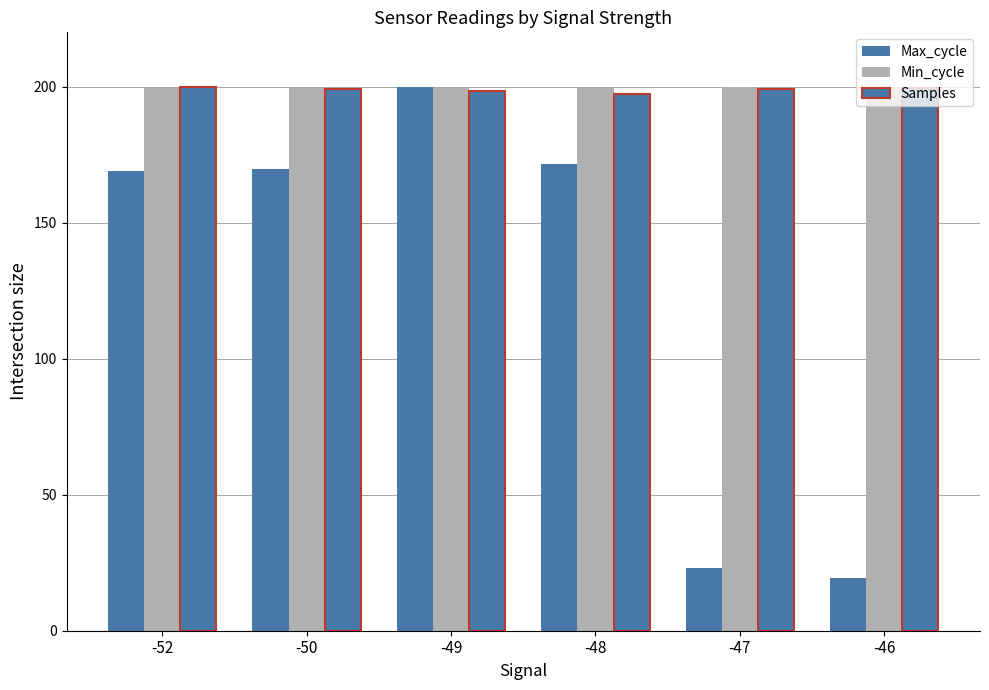

Which series has the largest range (max minus min)?

Max_cycle